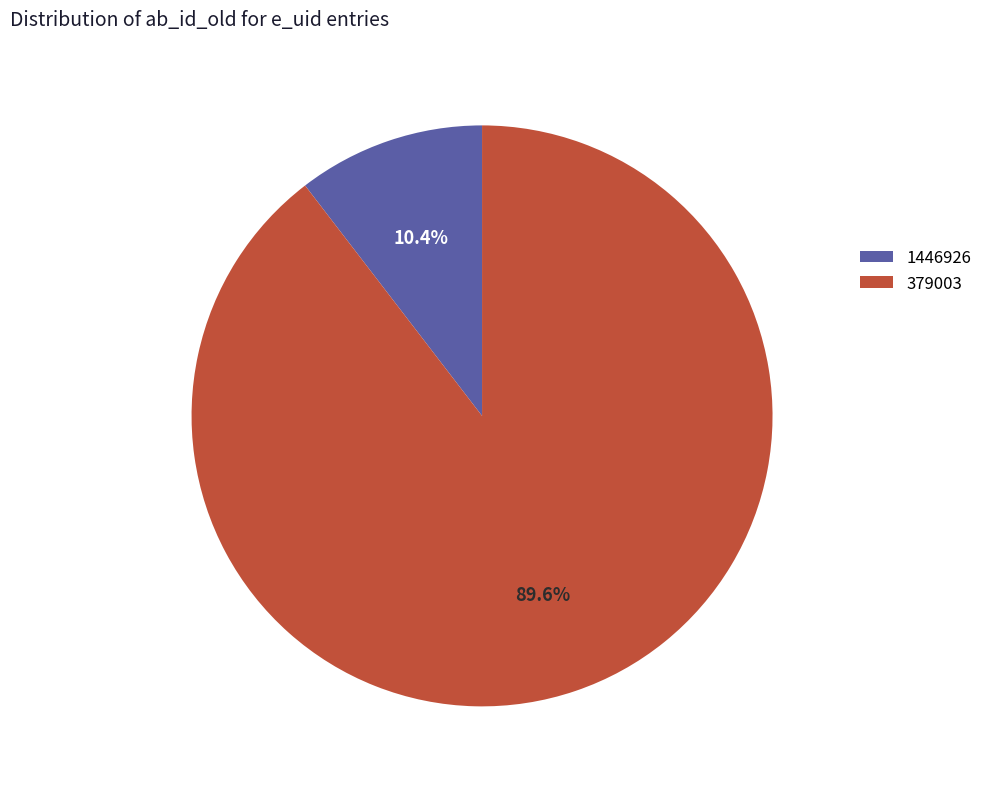

Which category accounts for the majority?

379003